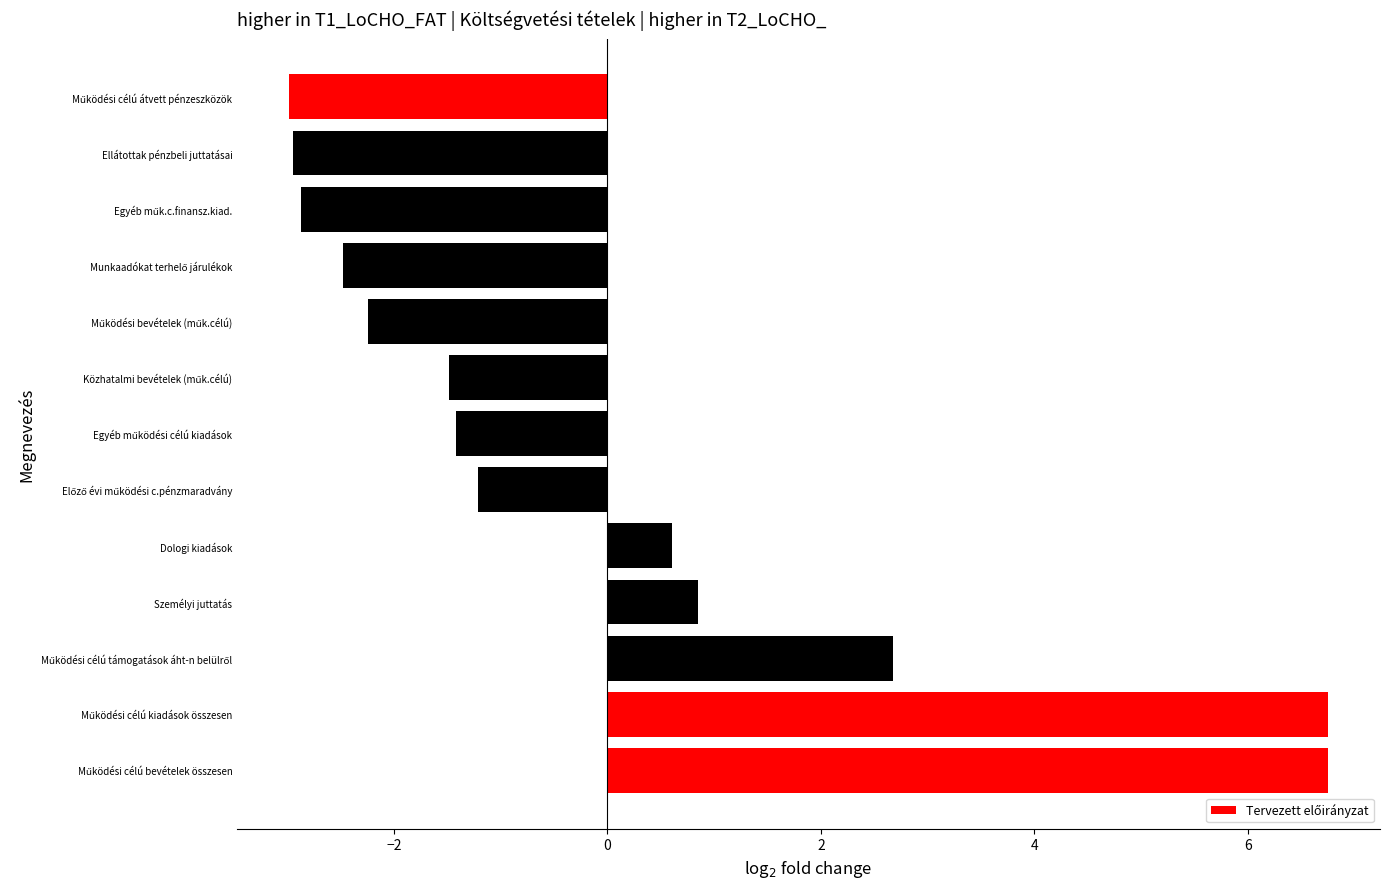

What is the difference between the maximum and minimum values?

9.7